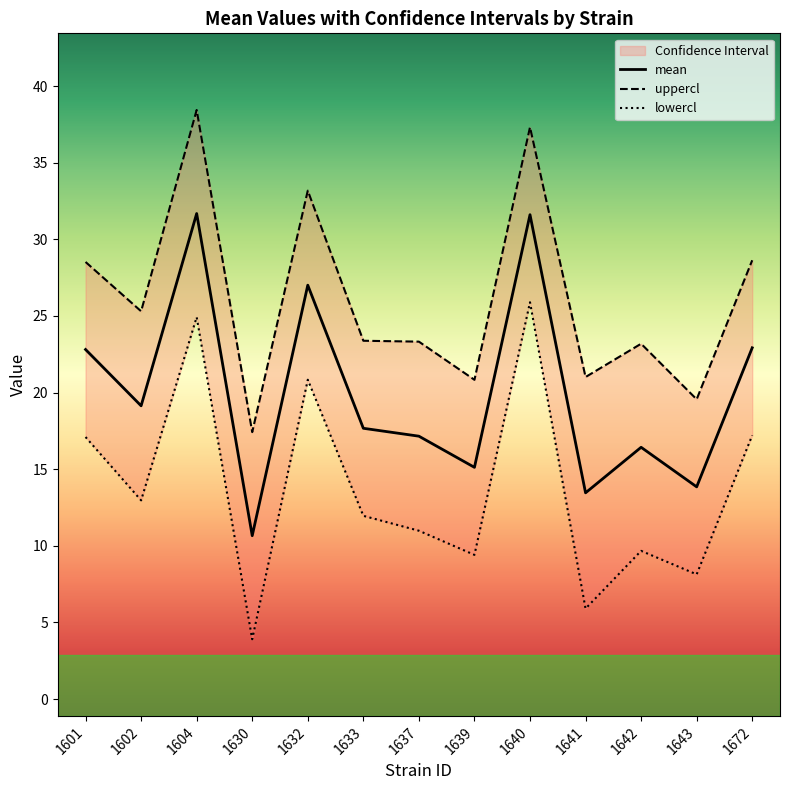

What is the difference between the maximum and minimum values in the uppercl series?

21.0